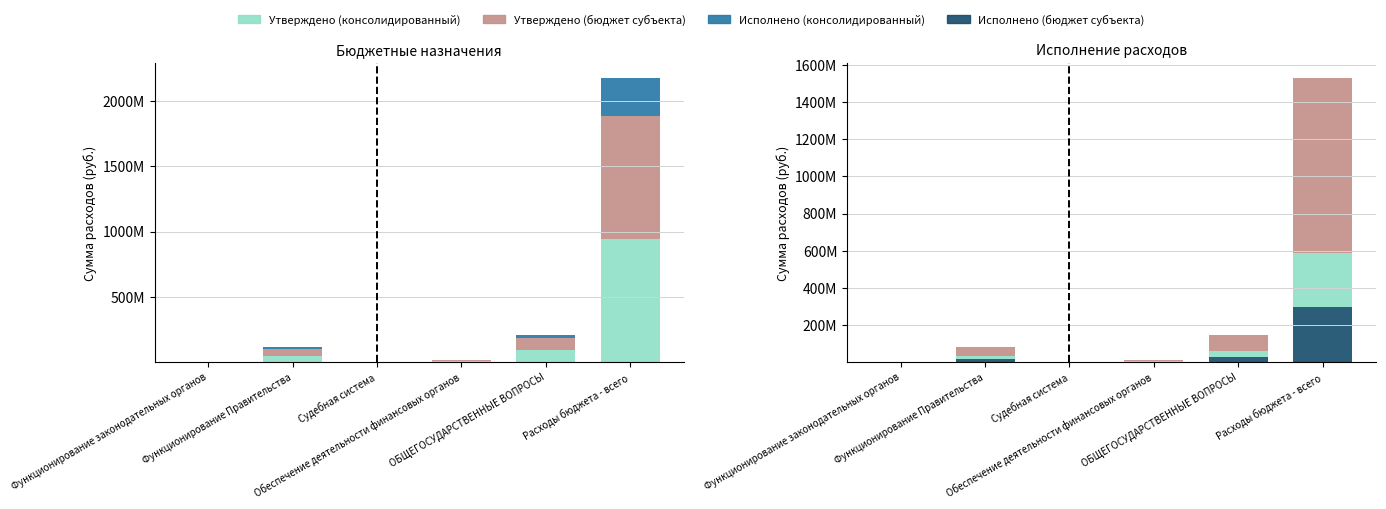

Between Обеспечение деятельности финансовых органов and ОБЩЕГОСУДАРСТВЕННЫЕ ВОПРОСЫ, which is larger?

ОБЩЕГОСУДАРСТВЕННЫЕ ВОПРОСЫ